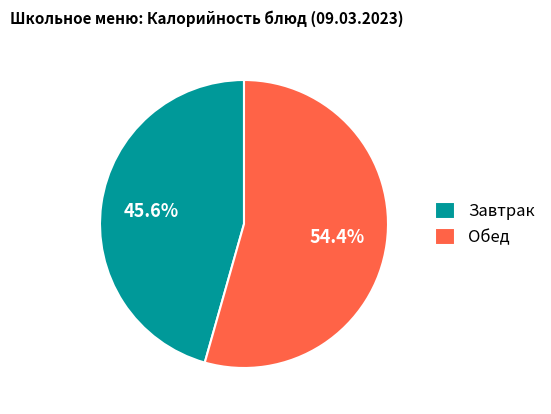

What is the total percentage of Обед and Завтрак?

100.0%